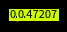

Is there a majority slice in this chart?

Yes